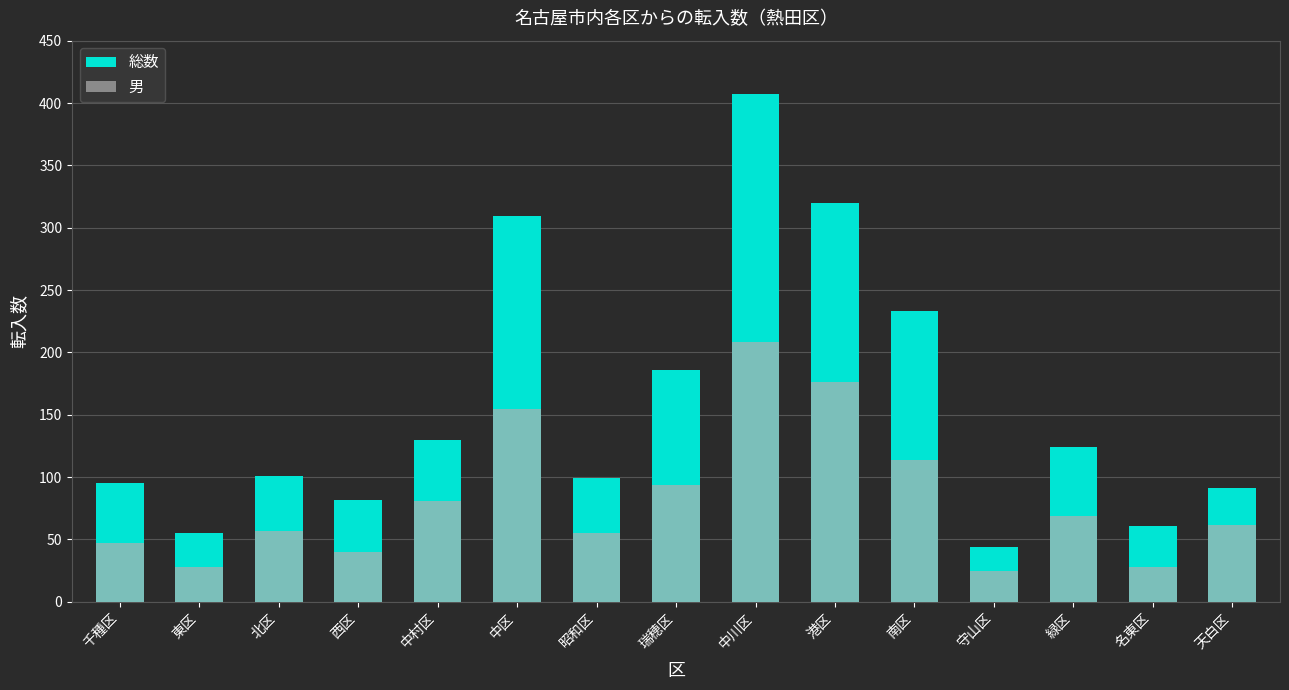

What are all the series names shown in the legend?

総数, 男